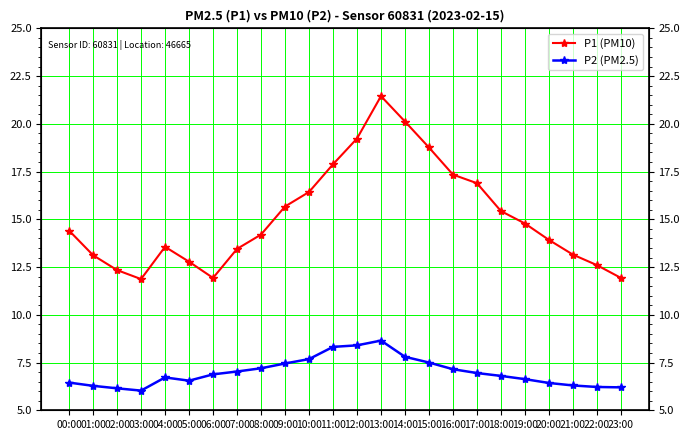

What is the spread (max minus min) of values at 06:00?

5.0